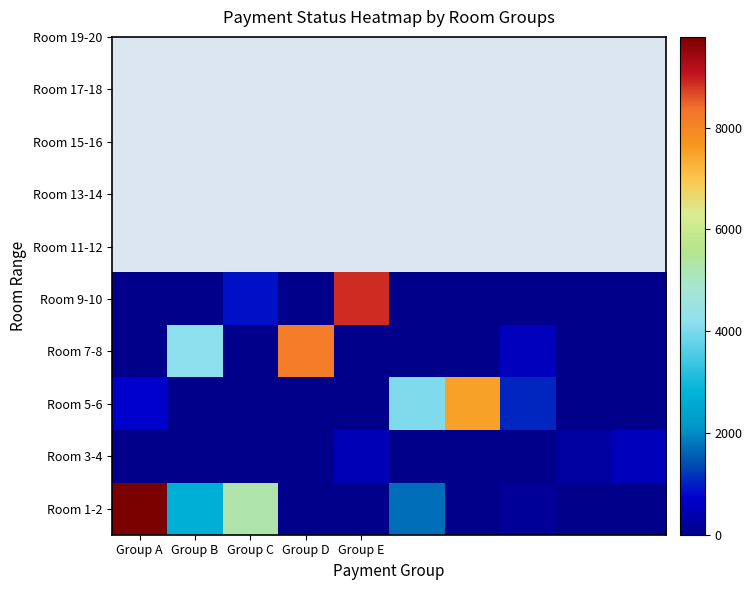

Which series has the widest spread of values?

Room 1-2